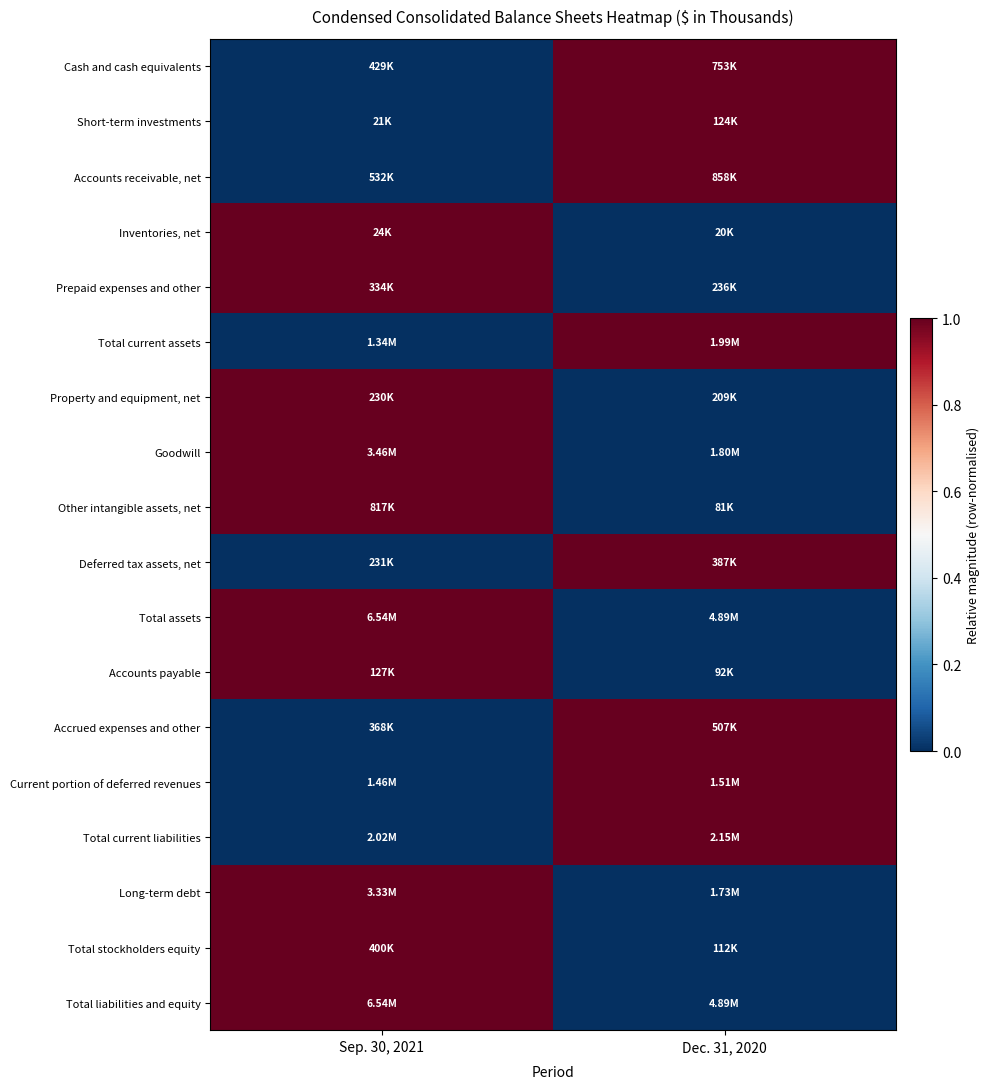

How many categories are shown in the chart?

2